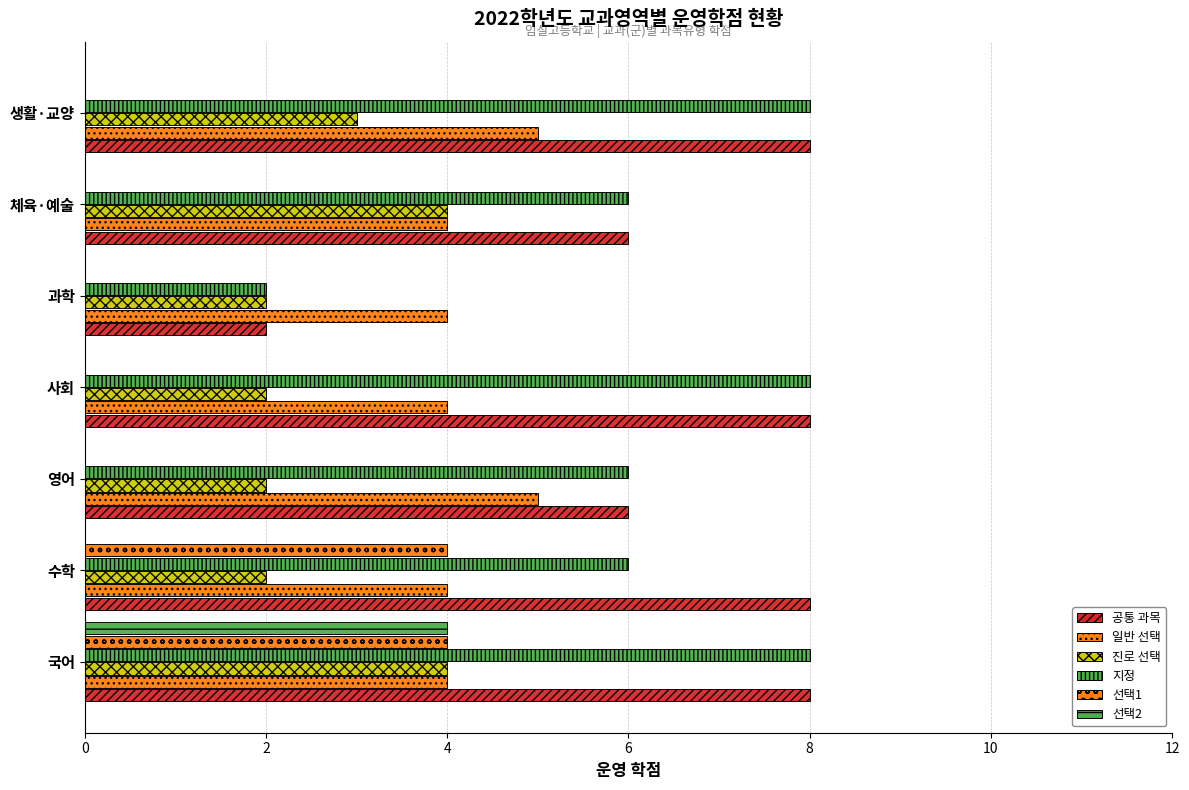

How many series are shown in this chart?

6